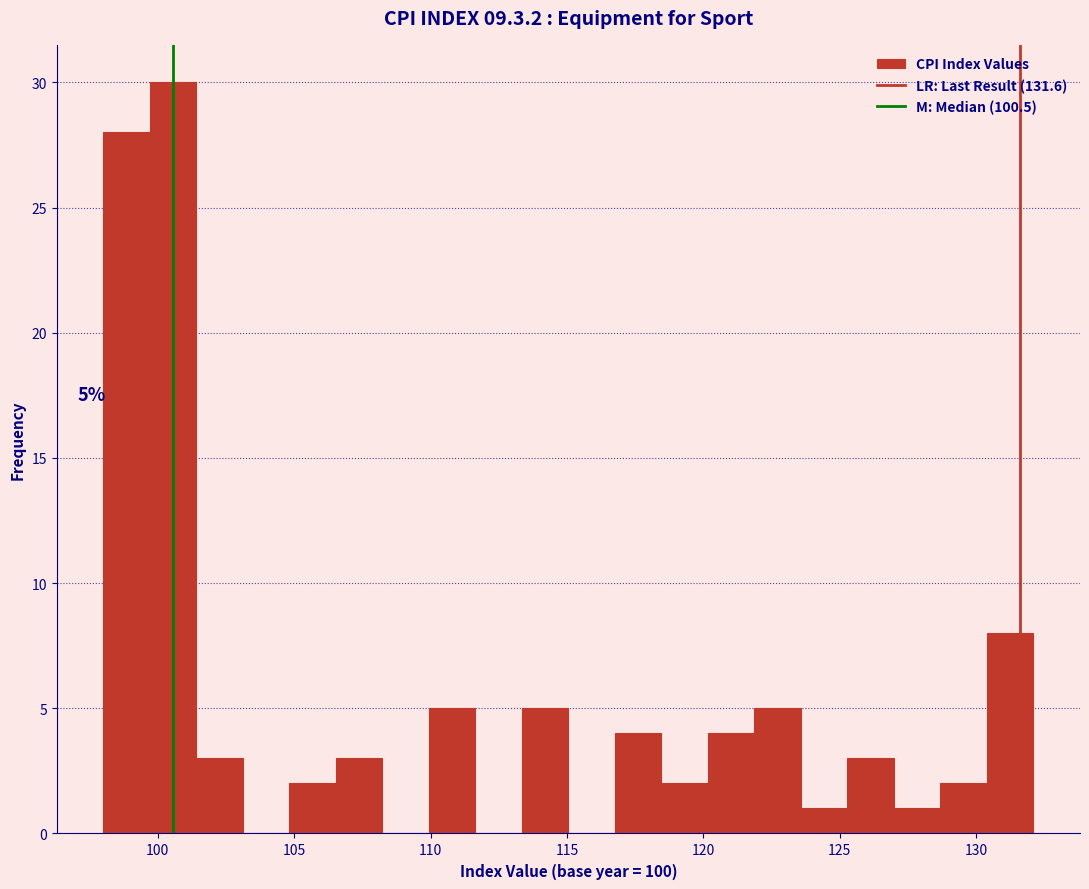

Around what value on the x-axis is the tallest bar? Give the approximate position of its centre, as read against the axis.

100.5